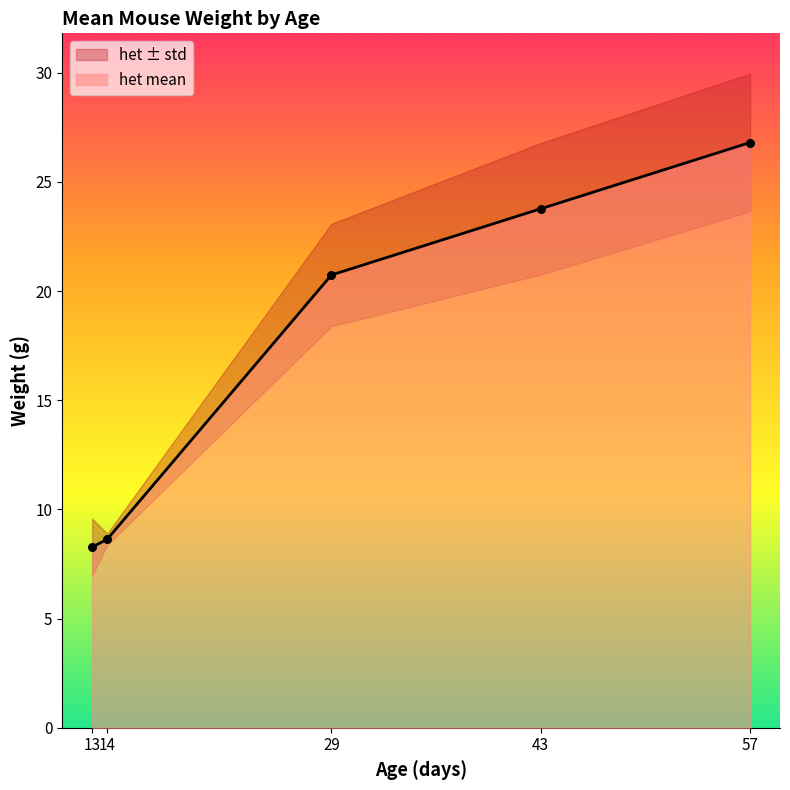

What is the minimum value for het mean?

8.3